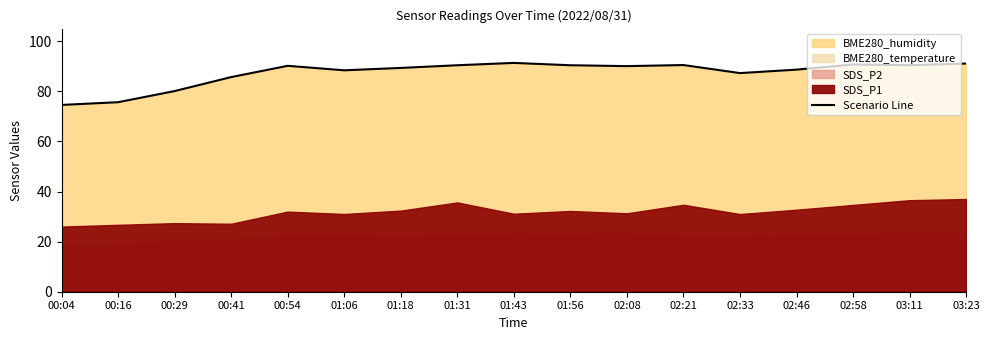

What is the maximum value shown in the chart?

91.3